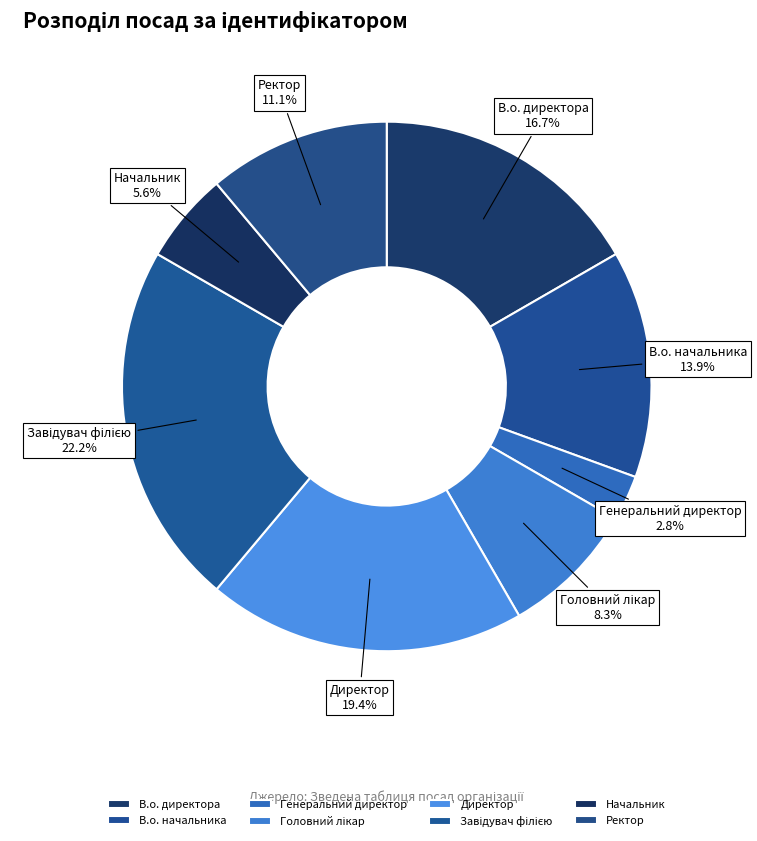

What percentage is the Ректор slice, to the nearest percent?

11%